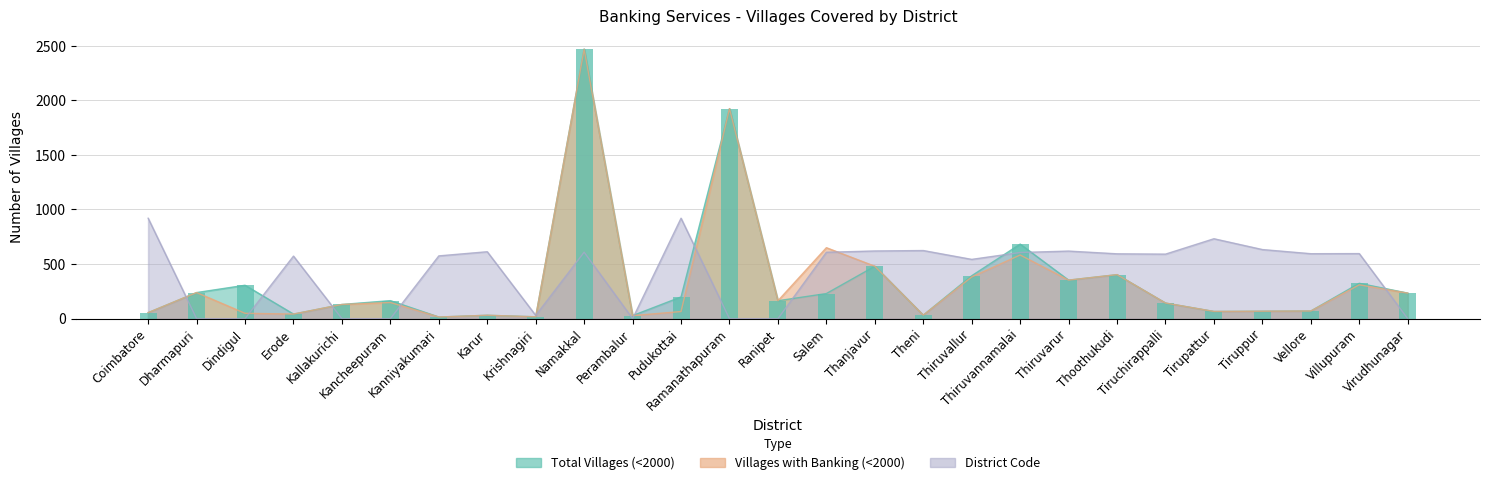

At how many categories does at least one series exceed 997?

2